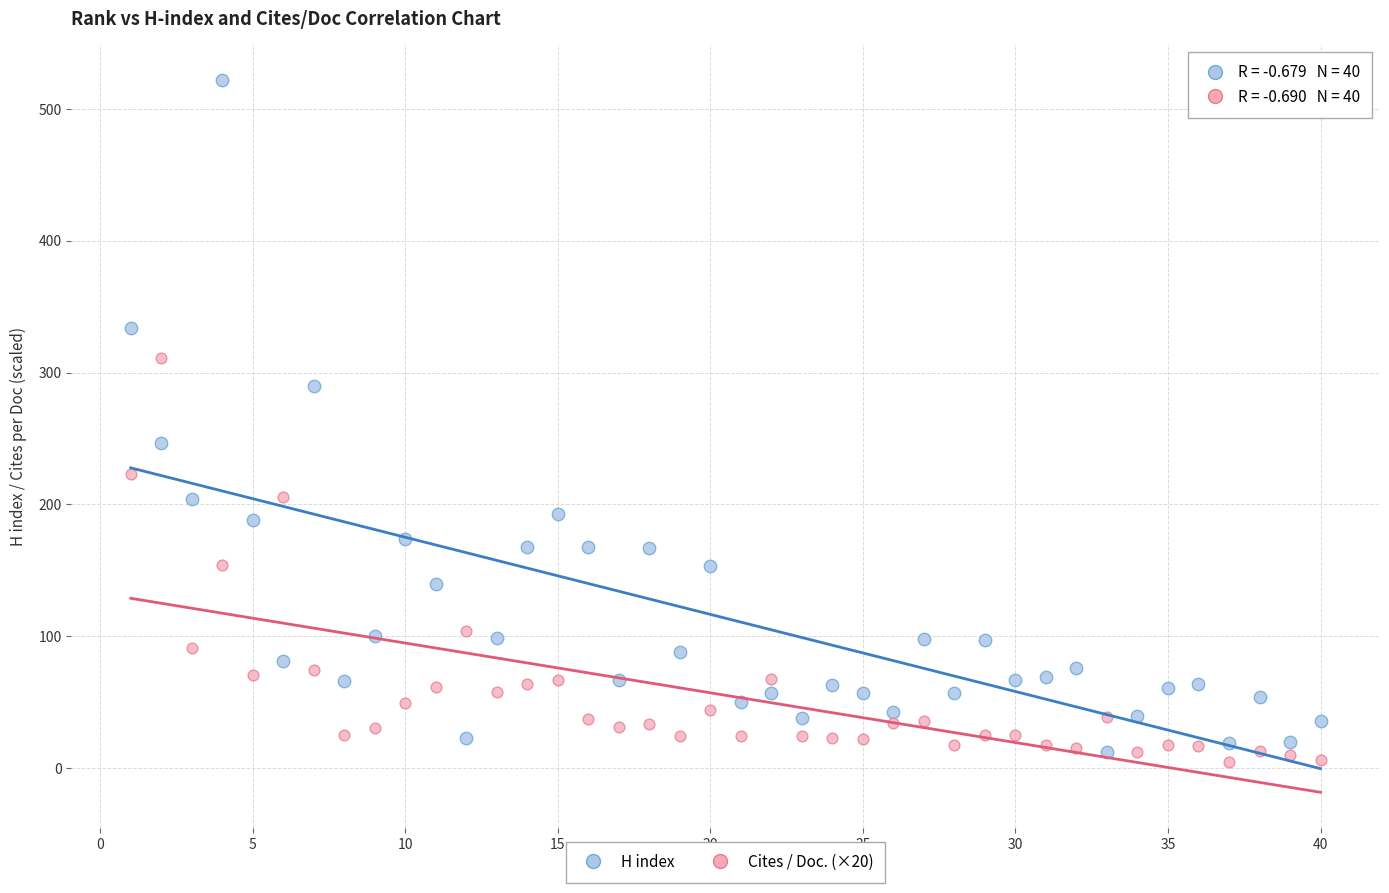

Which series has the largest Y range (max minus min)?

H index